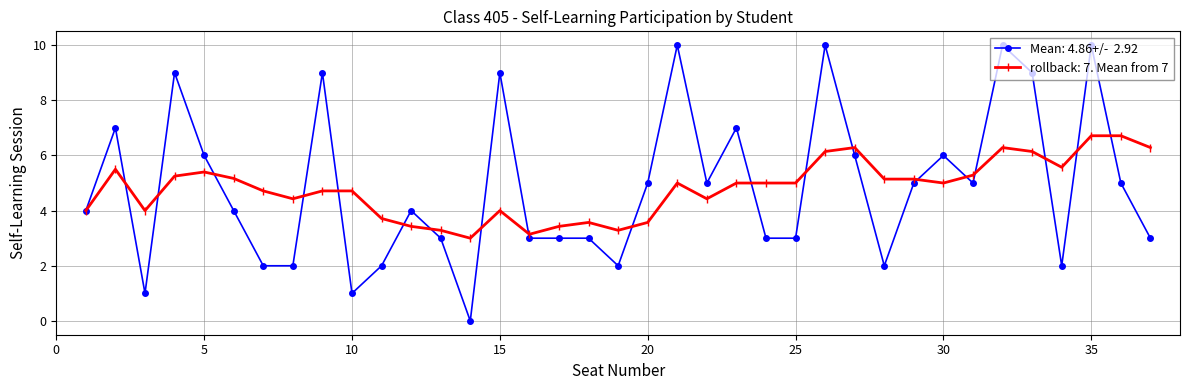

What is the maximum value shown in the chart?

10.0